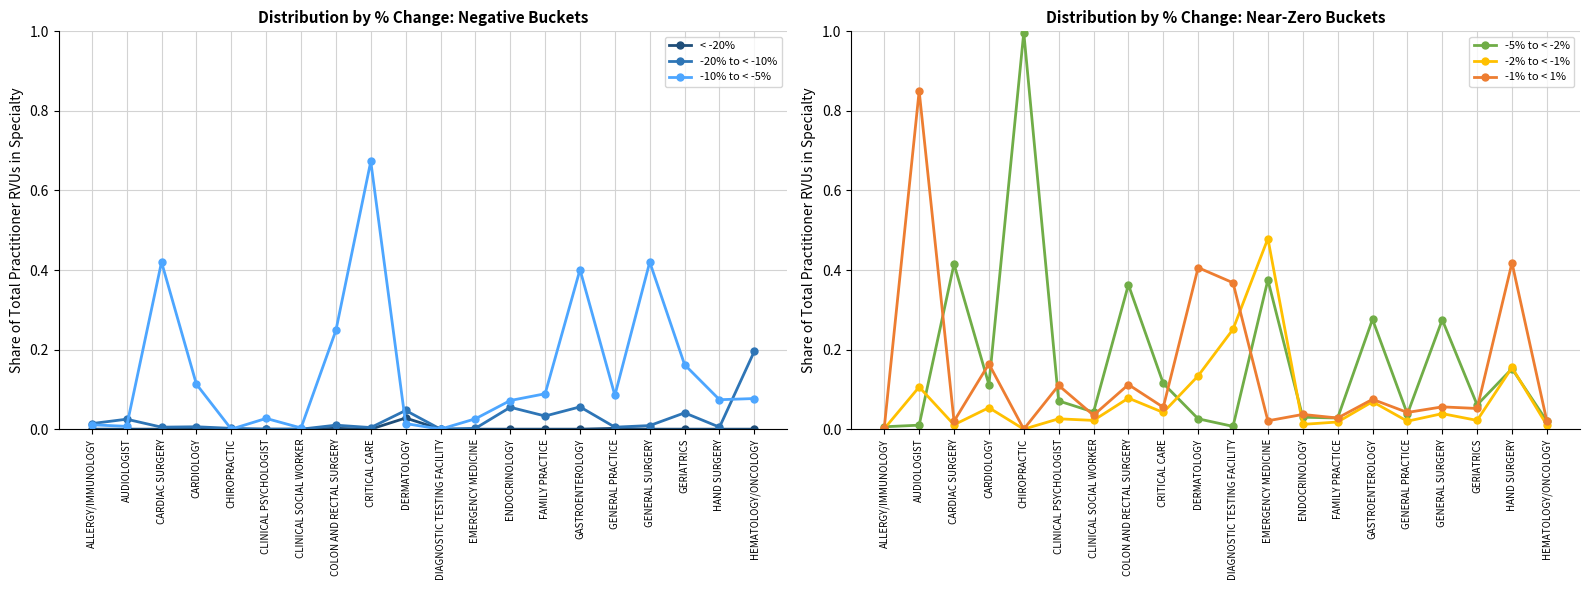

What is the average value of the -1% to < 1% series?

0.1